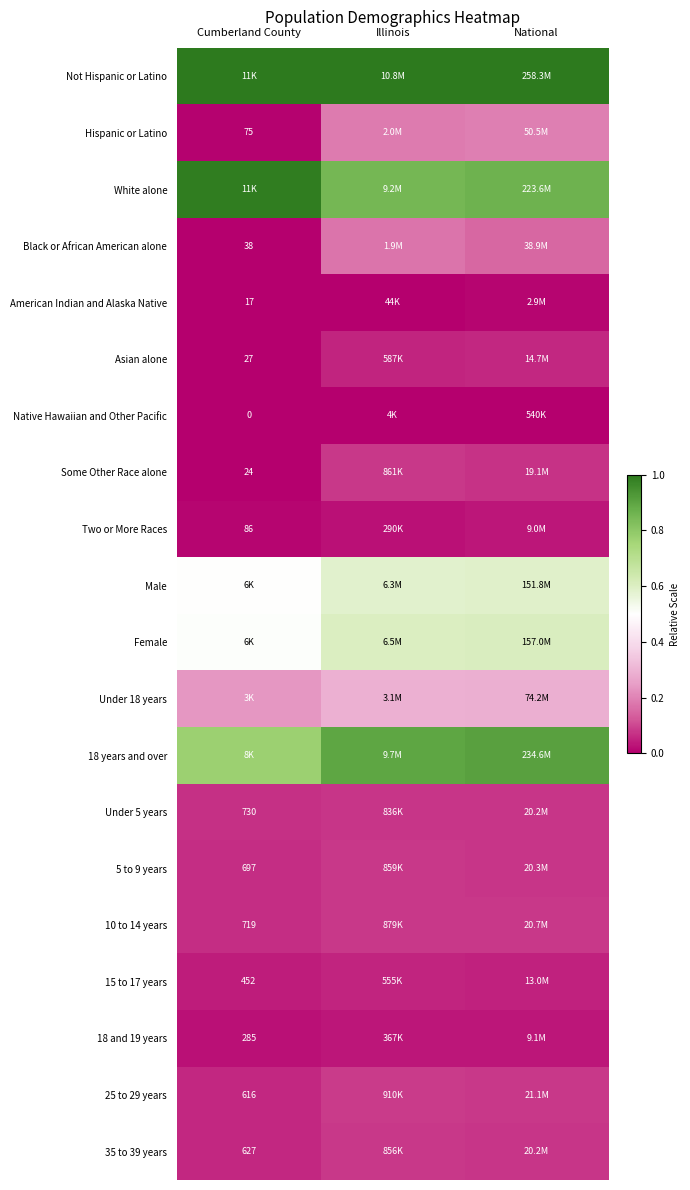

Is the value of 10 to 14 years at Cumberland County greater than the value of Two or More Races at Cumberland County?

Yes